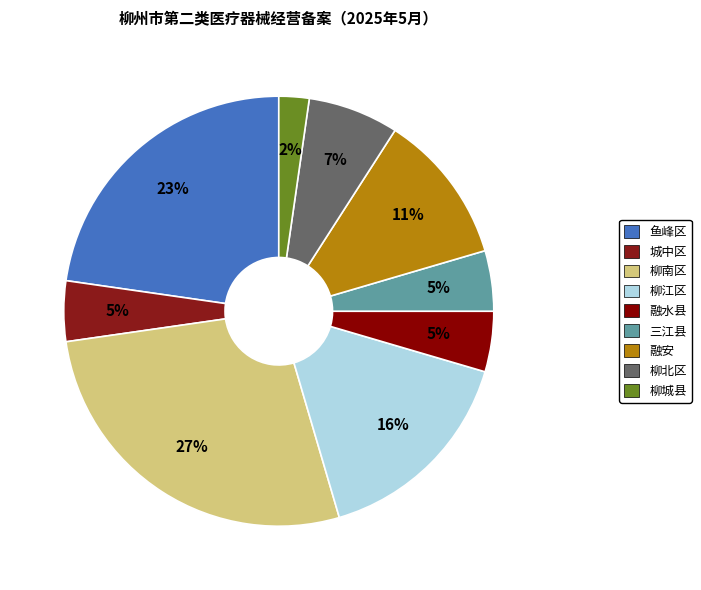

What is the ratio of the value at 柳江区 to the value at 柳南区?

0.6